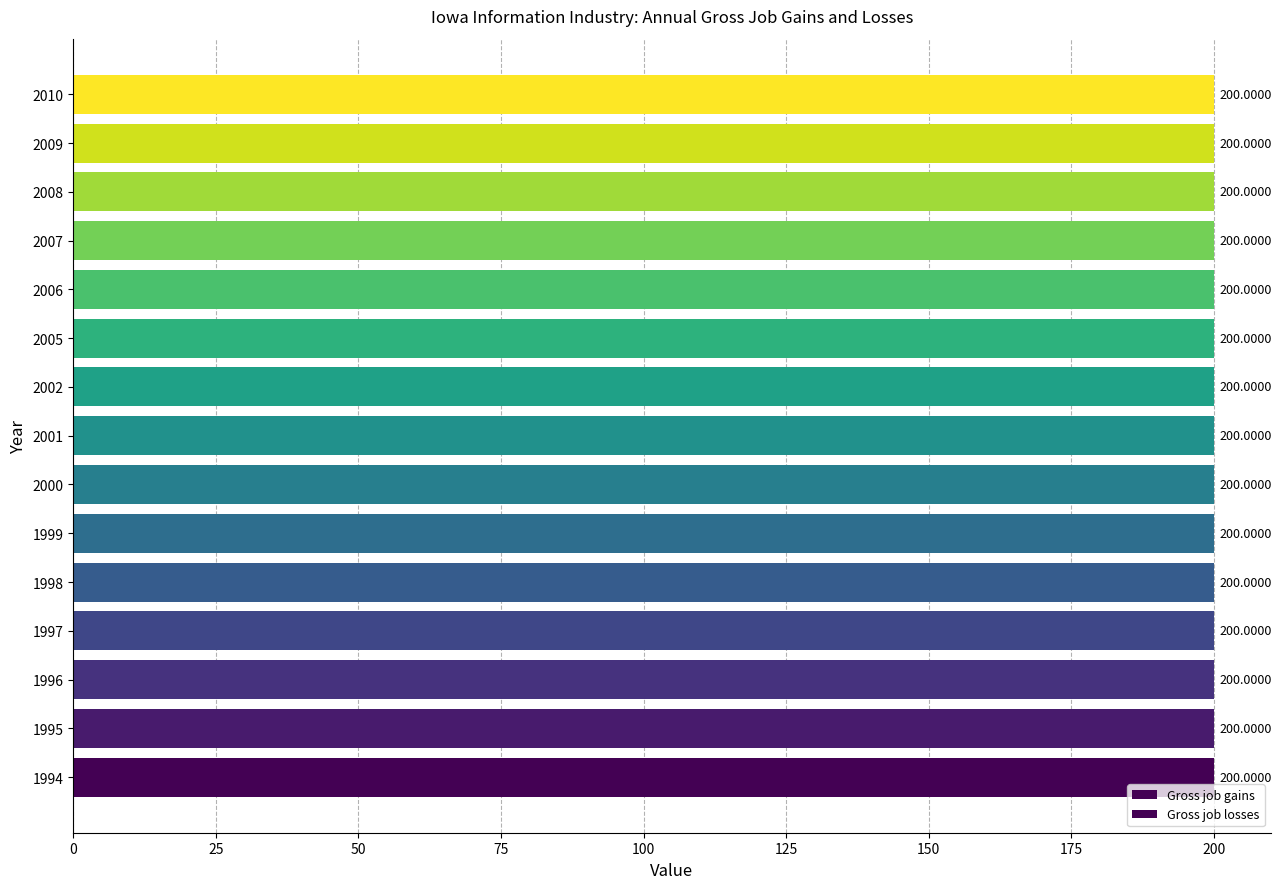

At which category does the chart reach its minimum across all series?

1994